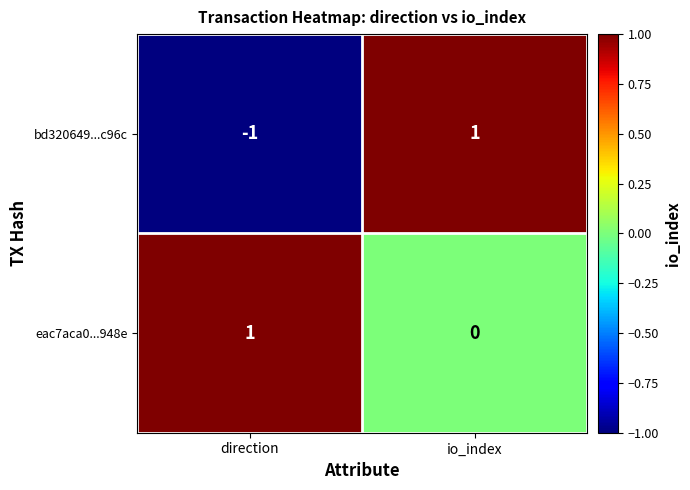

At which label does bd320649...c96c reach its peak?

io_index